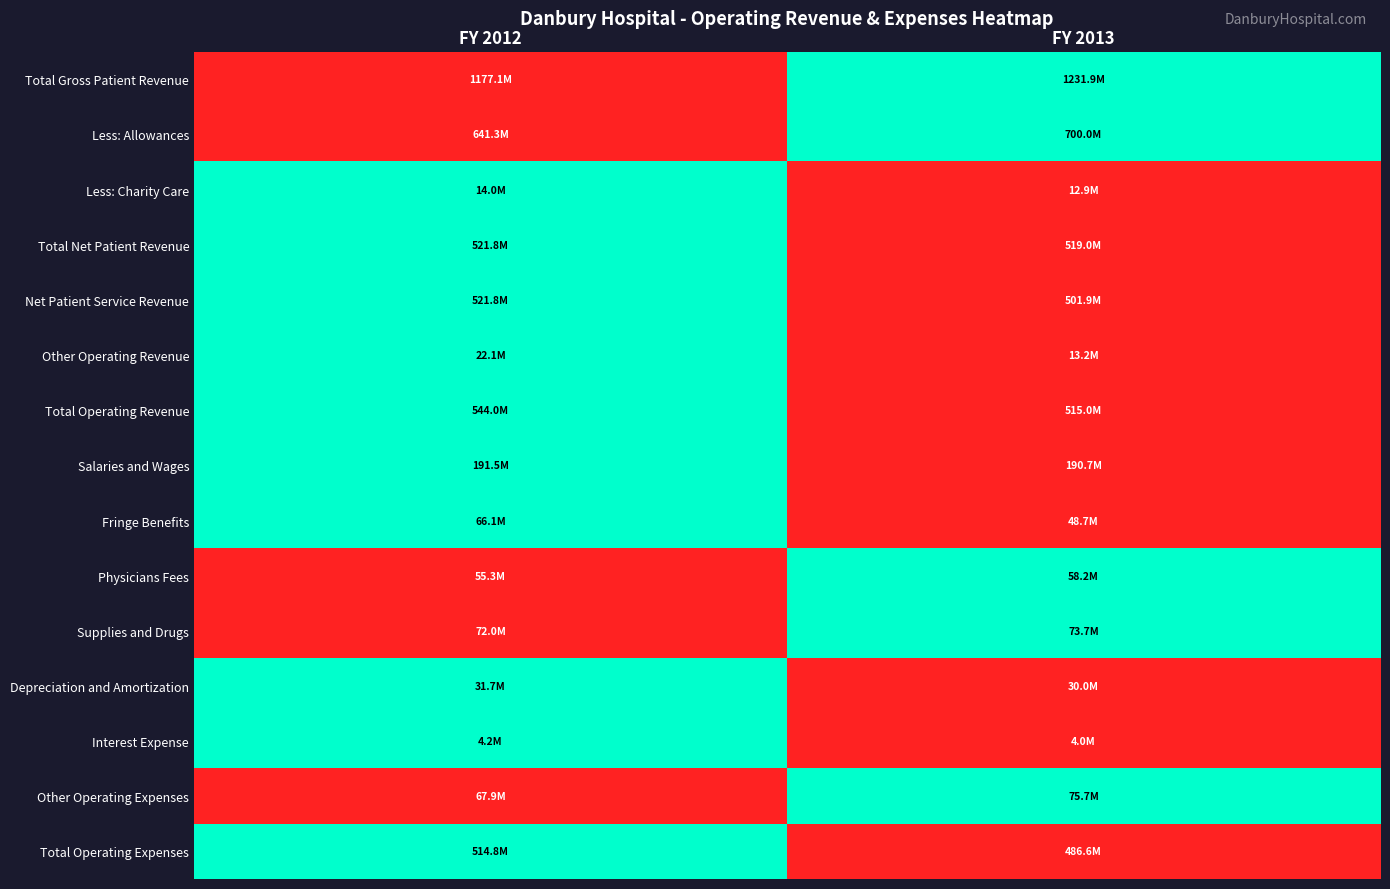

At how many categories does at least one series exceed 0?

2